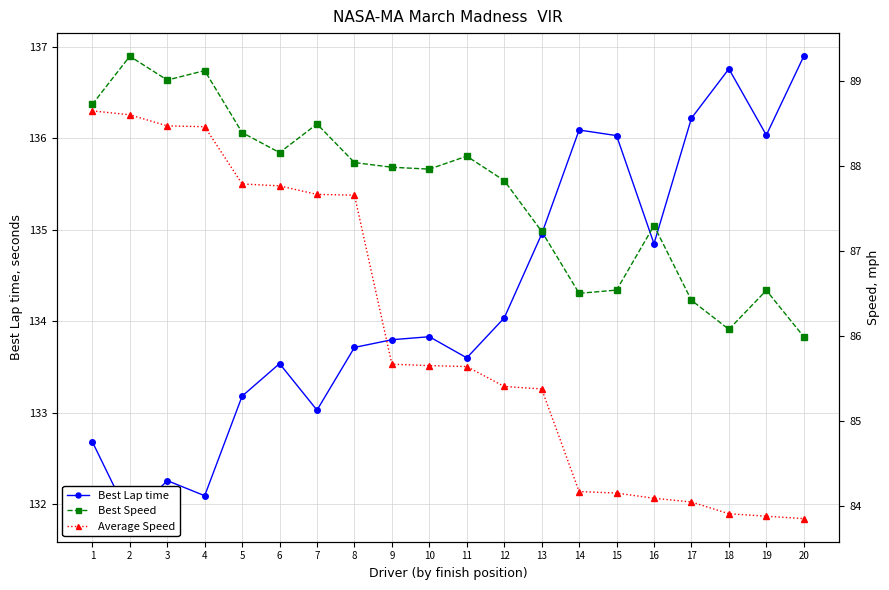

Which series has the largest range (max minus min)?

Best Lap time